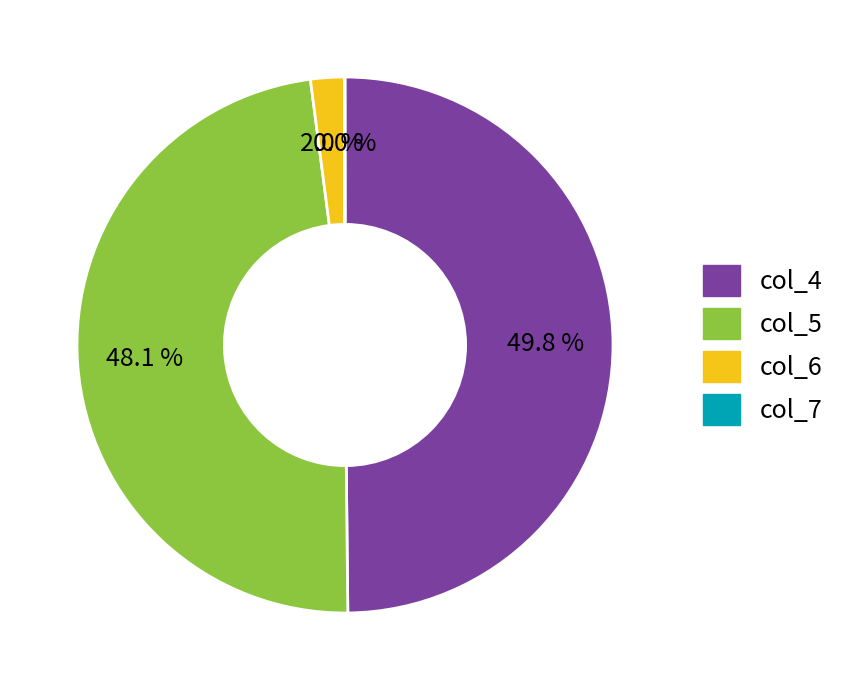

What is the total percentage of col_4 and col_6?

51.9%